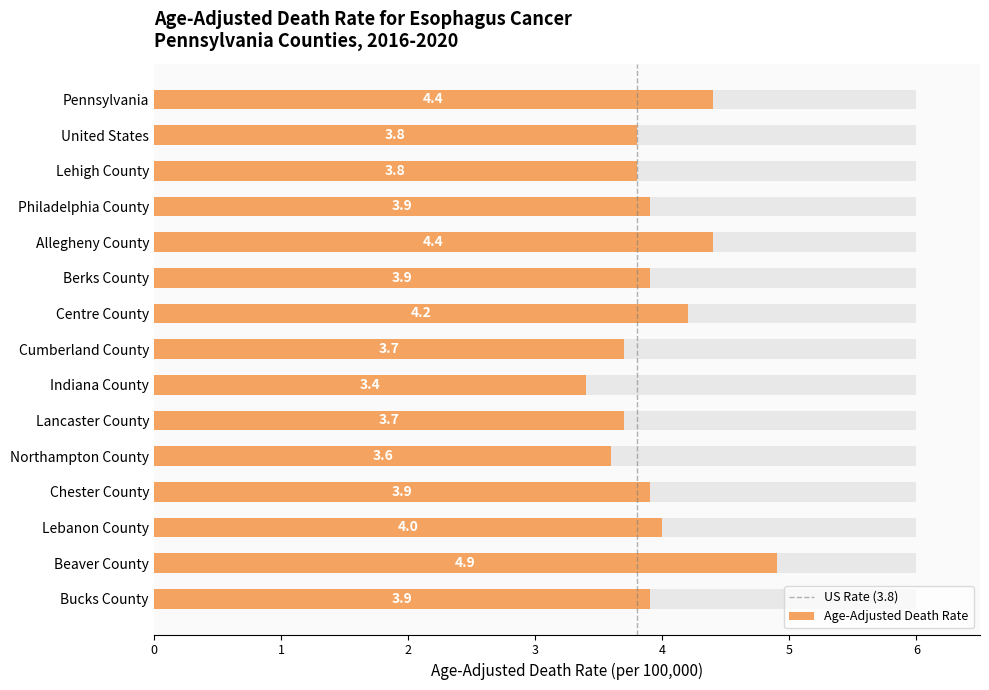

What is the sum of all values?

59.5